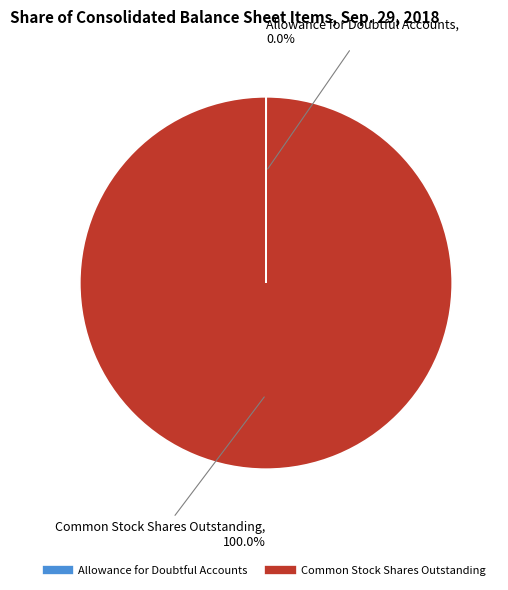

What is the largest slice in the pie chart?

Common Stock Shares Outstanding